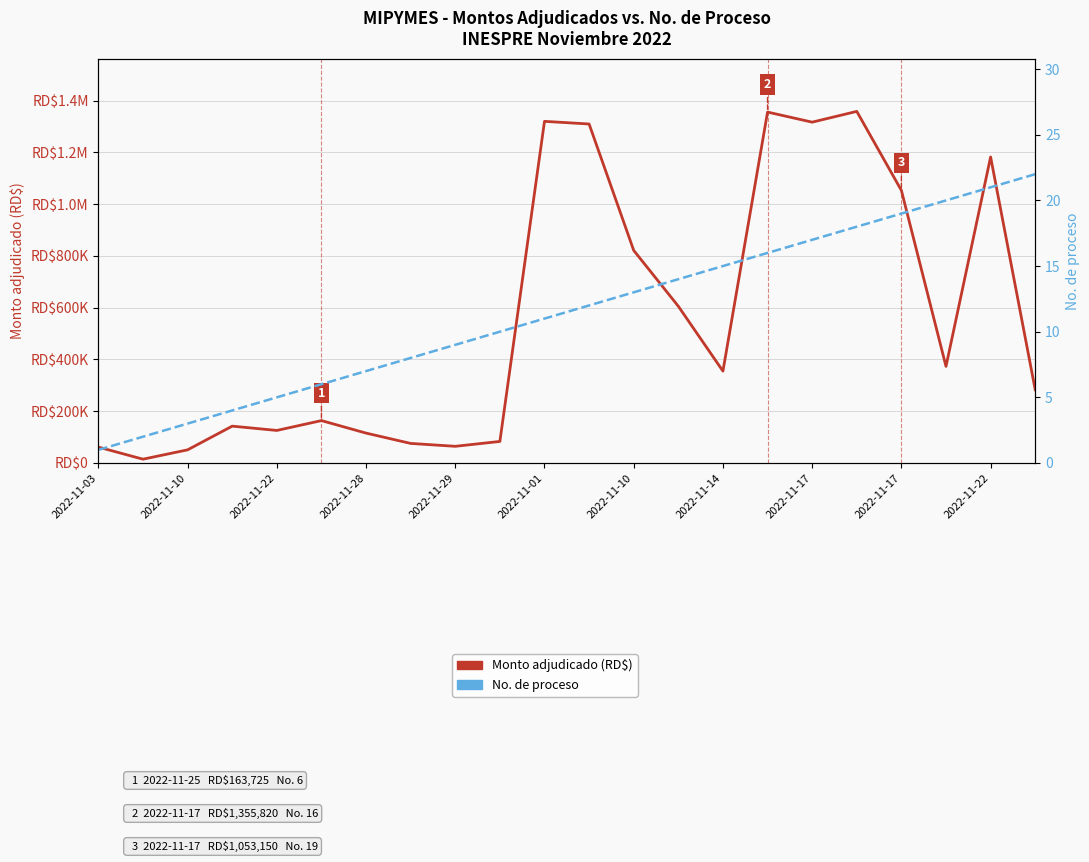

Which category has the highest value across all series?

17